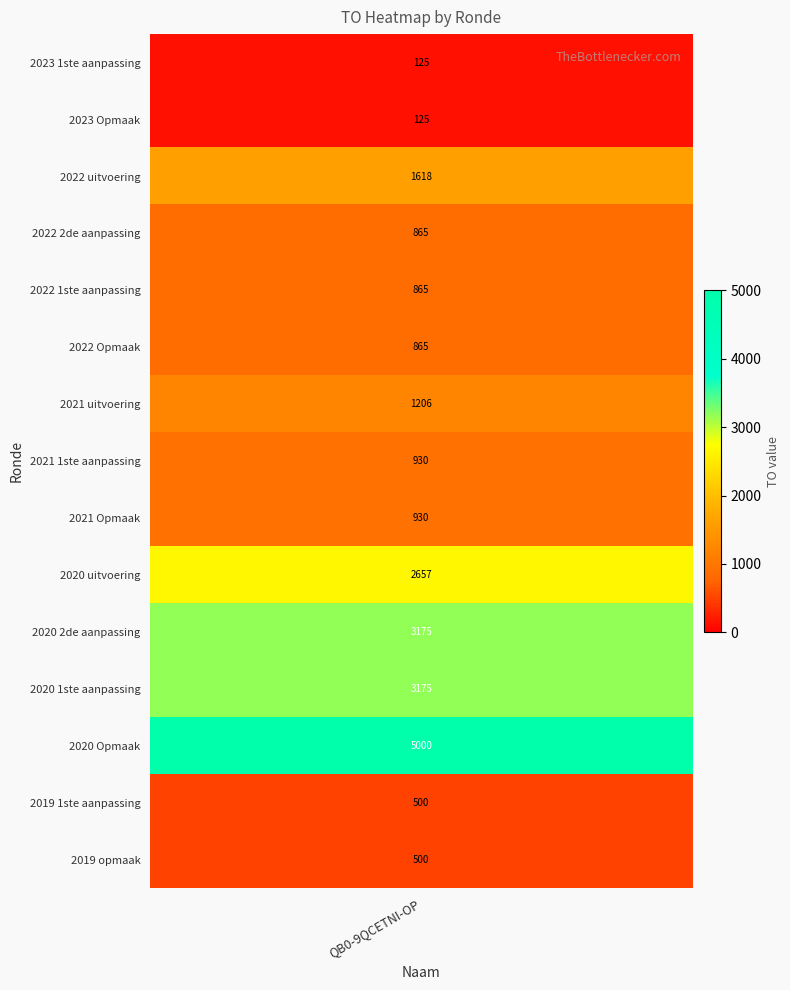

Which category has the highest value across all series?

2020 Opmaak